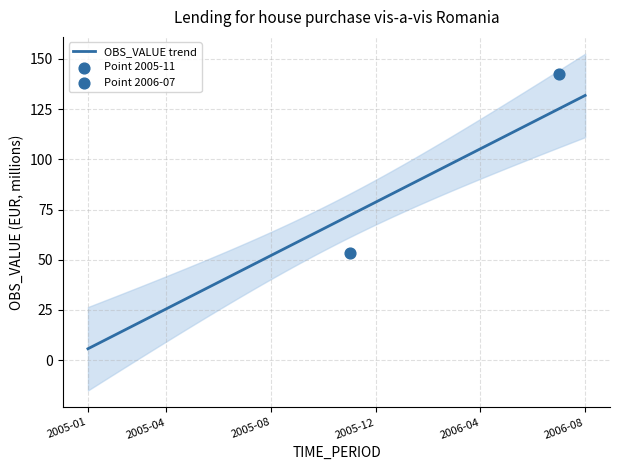

Which has a higher value, 2006-01 or 2006-03?

2006-03